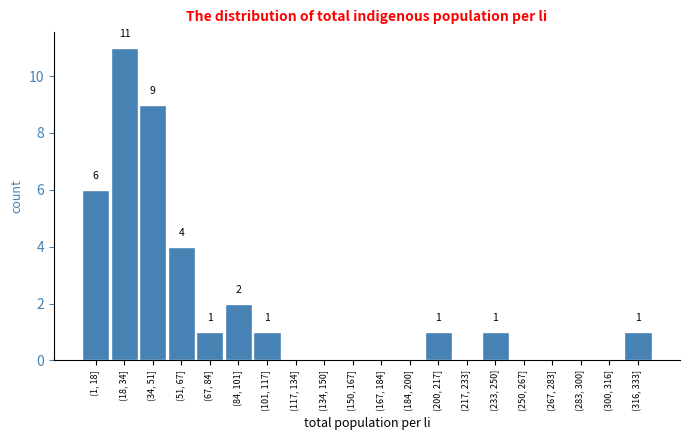

Reading left to right, what are all the values shown in this chart?

(1, 18]=6	(18, 34]=11	(34, 51]=9	(51, 67]=4	(67, 84]=1	(84, 101]=2	(101, 117]=1	(117, 134]=0	(134, 150]=0	(150, 167]=0	(167, 184]=0	(184, 200]=0	(200, 217]=1	(217, 233]=0	(233, 250]=1	(250, 267]=0	(267, 283]=0	(283, 300]=0	(300, 316]=0	(316, 333]=1